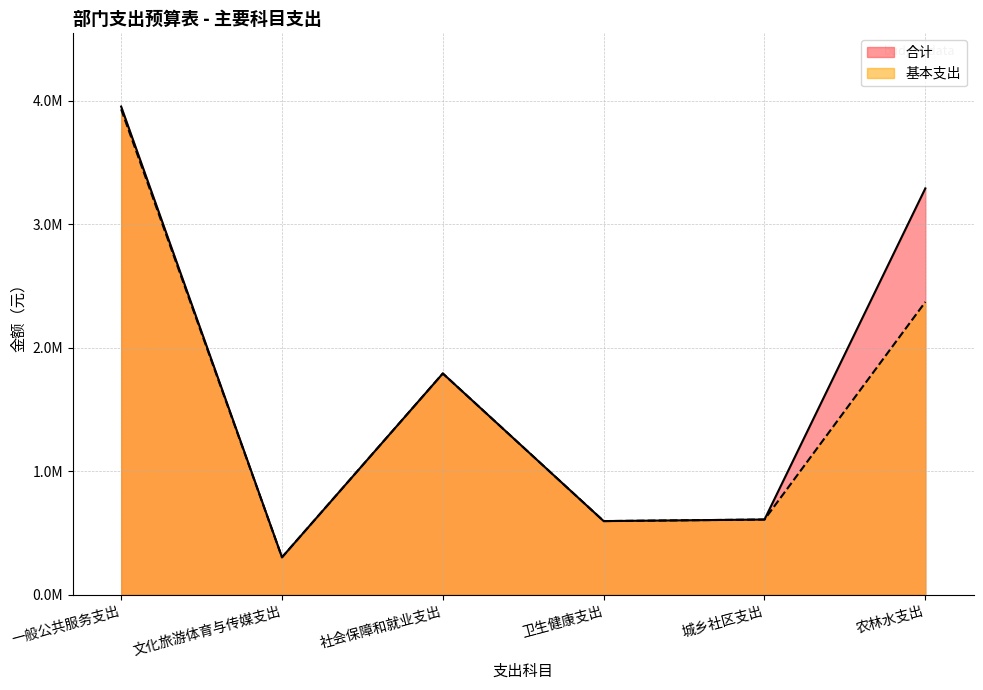

What is the label of the 2nd point from the left?

文化旅游体育与传媒支出